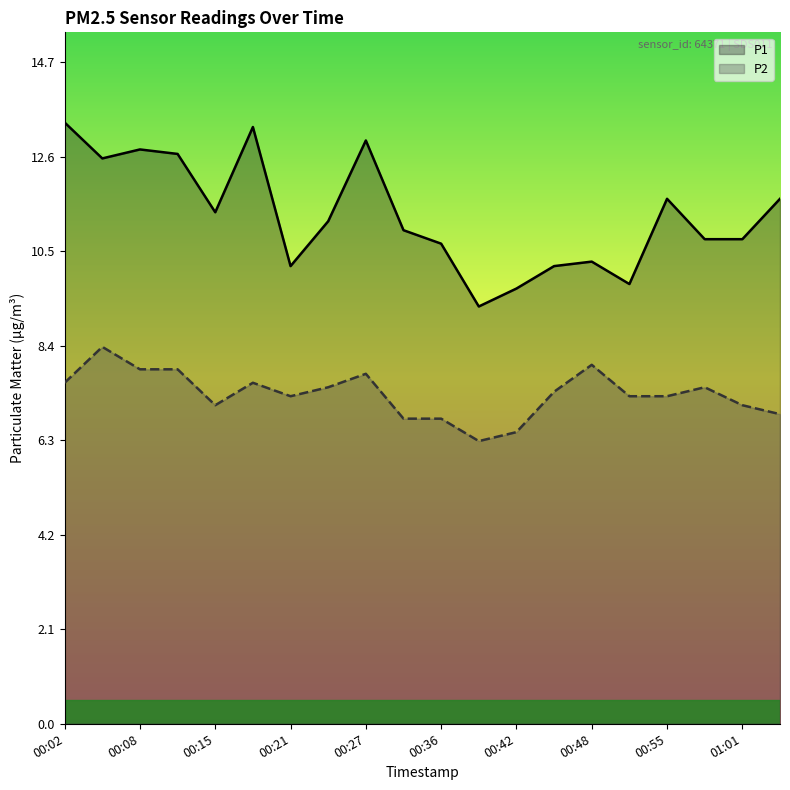

How many interior local peaks does the P1 series have?

5